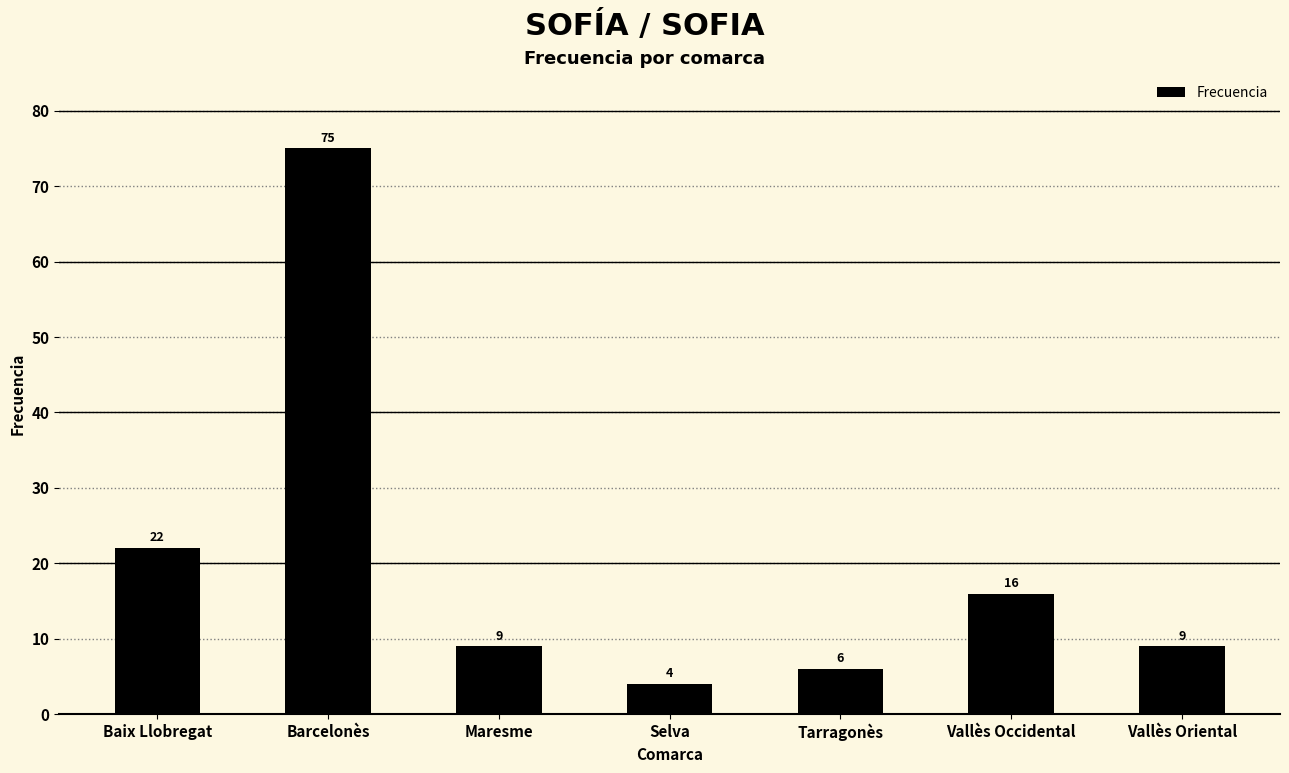

At which category does the chart reach its minimum across all series?

Selva